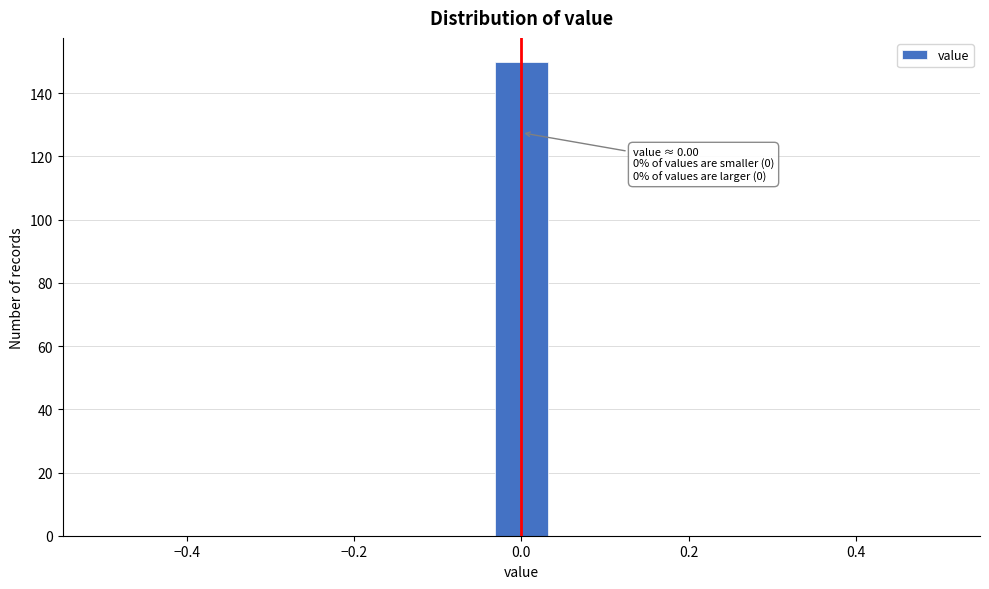

Read against the x-axis, roughly where is the centre of the tallest bar?

0.00